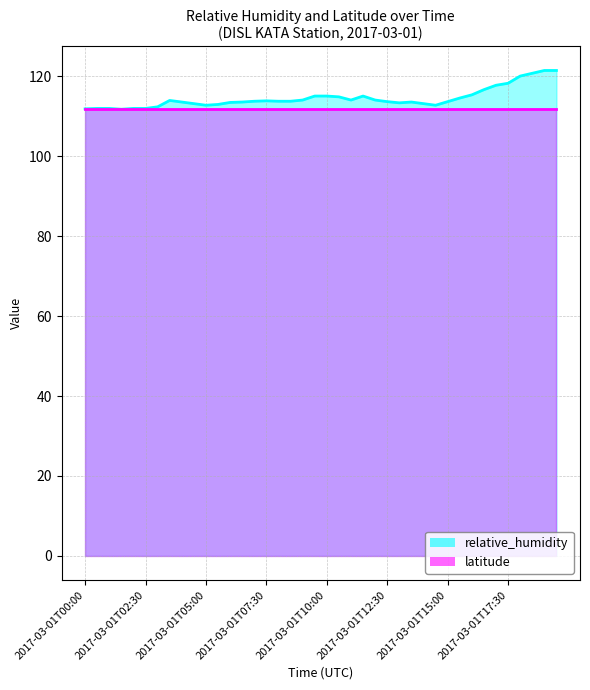

Reading left to right, what are all the values shown in this chart?

2017-03-01T00:00=111.9	2017-03-01T00:30=112.0	2017-03-01T01:00=112.0	2017-03-01T01:30=111.8	2017-03-01T02:00=112.0	2017-03-01T02:30=112.0	2017-03-01T03:00=112.4	2017-03-01T03:30=114.0	2017-03-01T04:00=113.6	2017-03-01T04:30=113.2	2017-03-01T05:00=112.8	2017-03-01T05:30=113.0	2017-03-01T06:00=113.5	2017-03-01T06:30=113.6	2017-03-01T07:00=113.8	2017-03-01T07:30=113.9	2017-03-01T08:00=113.8	2017-03-01T08:30=113.8	2017-03-01T09:00=114.1	2017-03-01T09:30=115.1	2017-03-01T10:00=115.1	2017-03-01T10:30=114.9	2017-03-01T11:00=114.1	2017-03-01T11:30=115.1	2017-03-01T12:00=114.1	2017-03-01T12:30=113.7	2017-03-01T13:00=113.4	2017-03-01T13:30=113.6	2017-03-01T14:00=113.2	2017-03-01T14:30=112.8	2017-03-01T15:00=113.7	2017-03-01T15:30=114.6	2017-03-01T16:00=115.4	2017-03-01T16:30=116.7	2017-03-01T17:00=117.8	2017-03-01T17:30=118.3	2017-03-01T18:00=120.1	2017-03-01T18:30=120.8	2017-03-01T19:00=121.5	2017-03-01T19:30=121.5